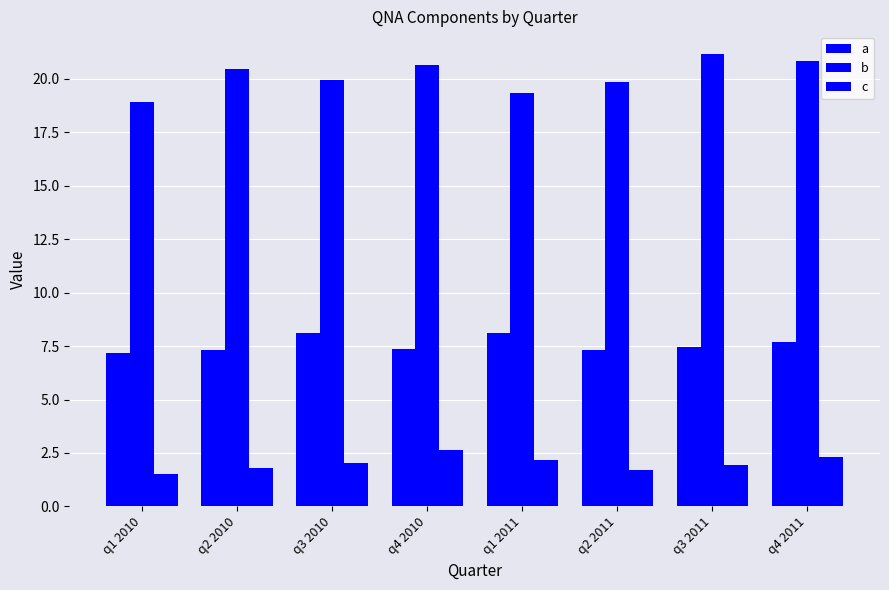

Rank the categories by a value from lowest to highest.

q1 2010, q2 2011, q2 2010, q4 2010, q3 2011, q4 2011, q1 2011, q3 2010